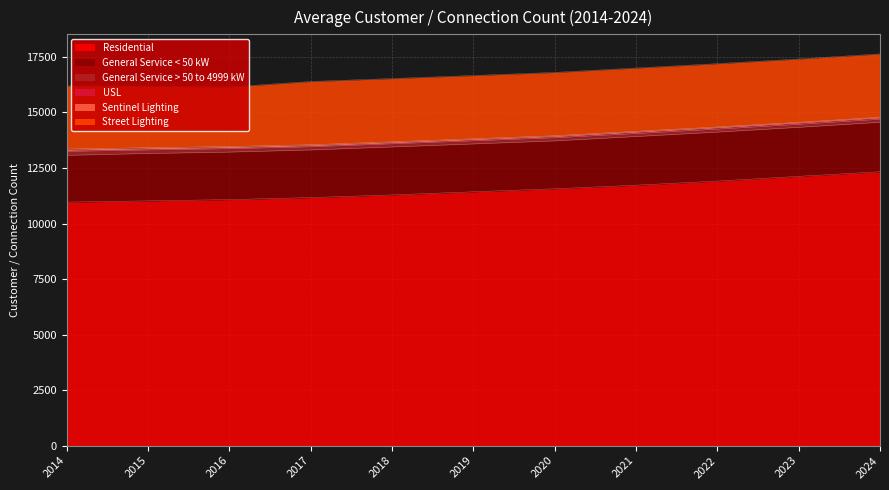

True or false: General Service > 50 to 4999 kW and USL cross at least once.

False